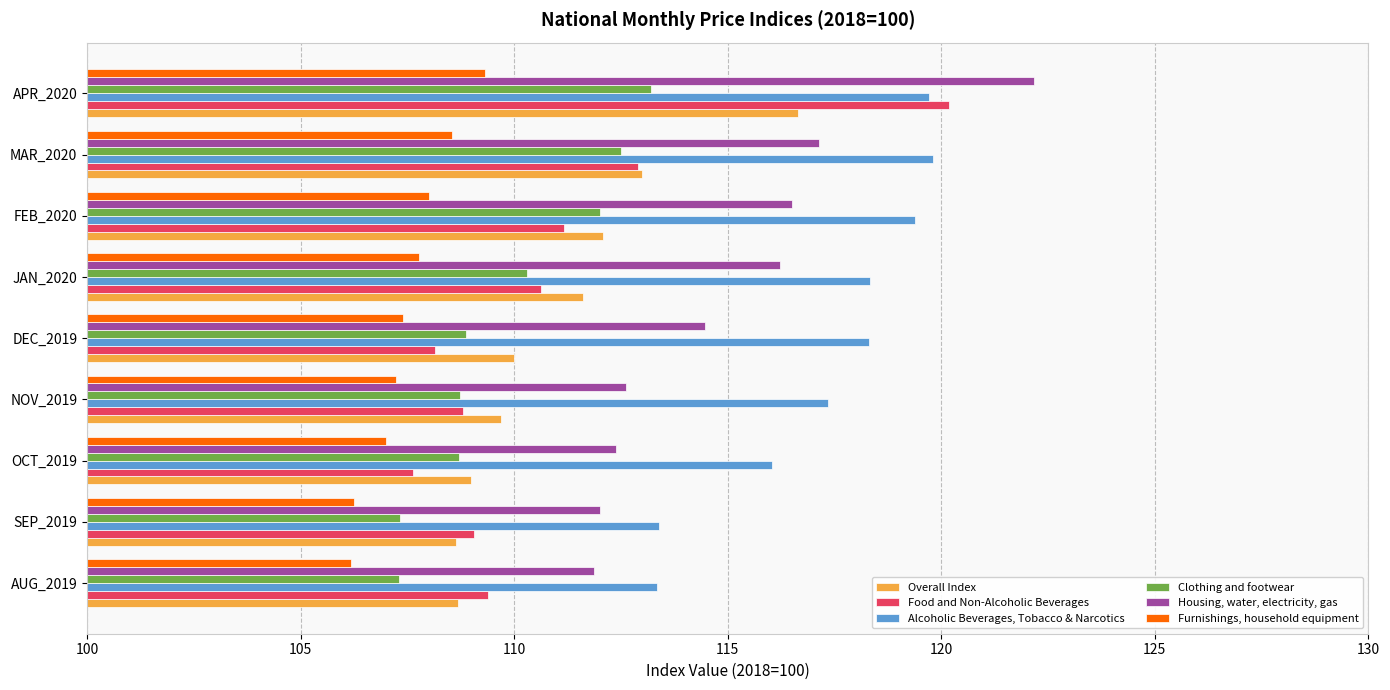

Is it true that Housing, water, electricity, gas equals 194.5 at NOV_2019?

False